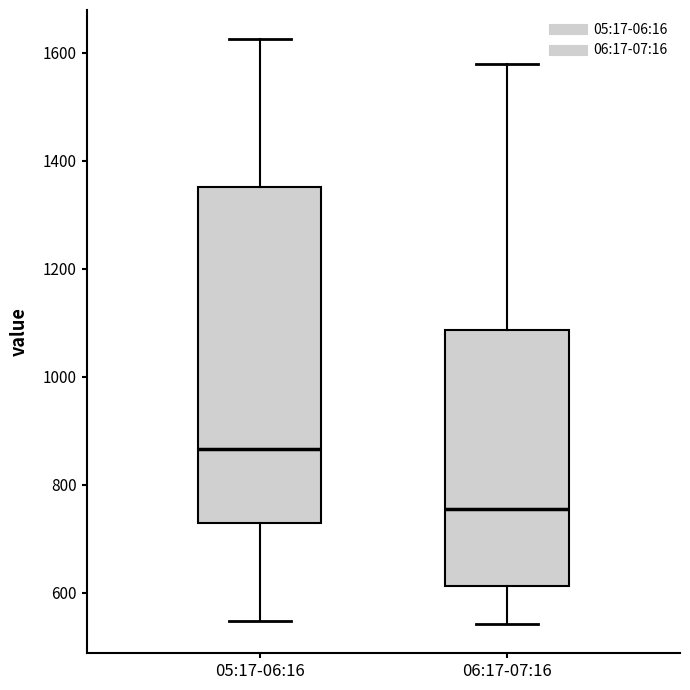

Which box is the tallest, from its lower edge to its upper edge?

05:17-06:16